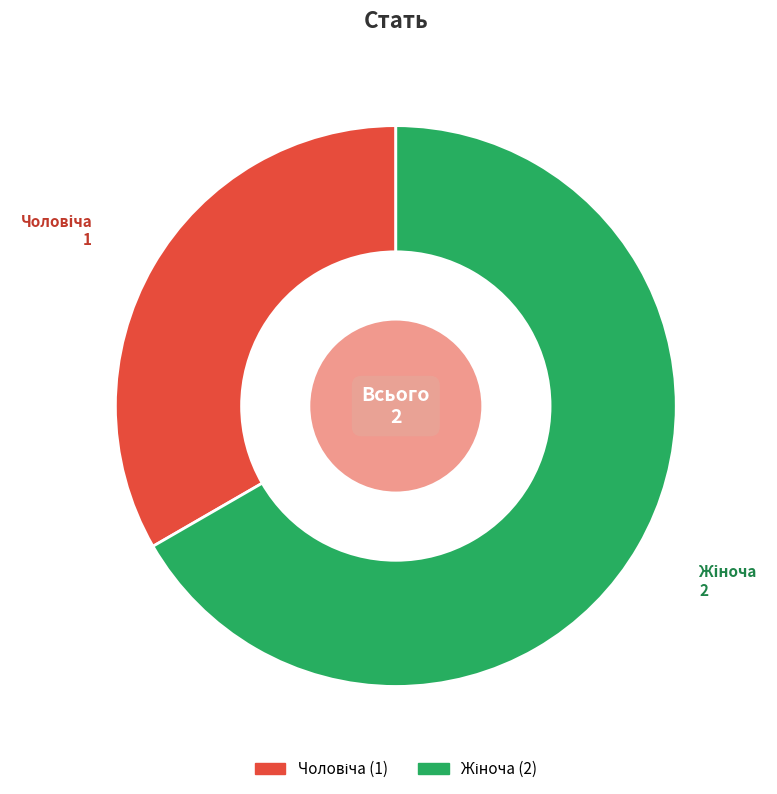

Is there a majority slice in this chart?

Yes